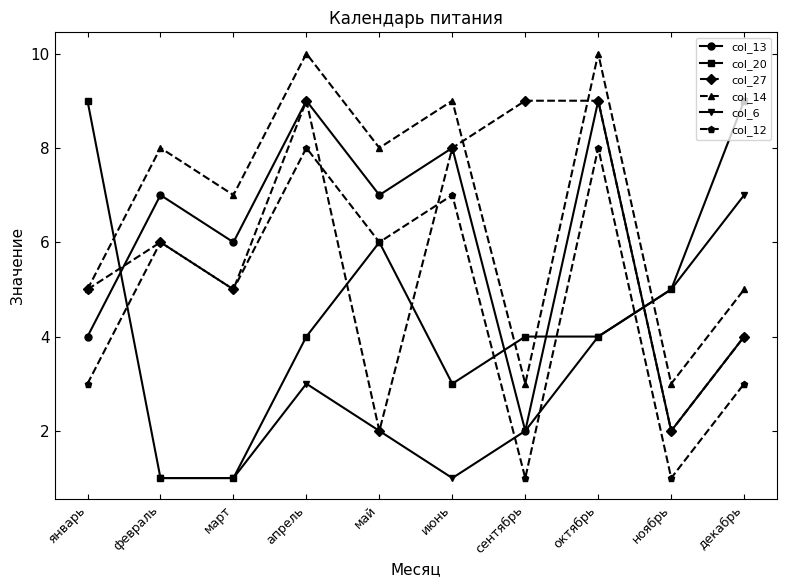

True or false: col_14 has a value of 4 at апрель.

False